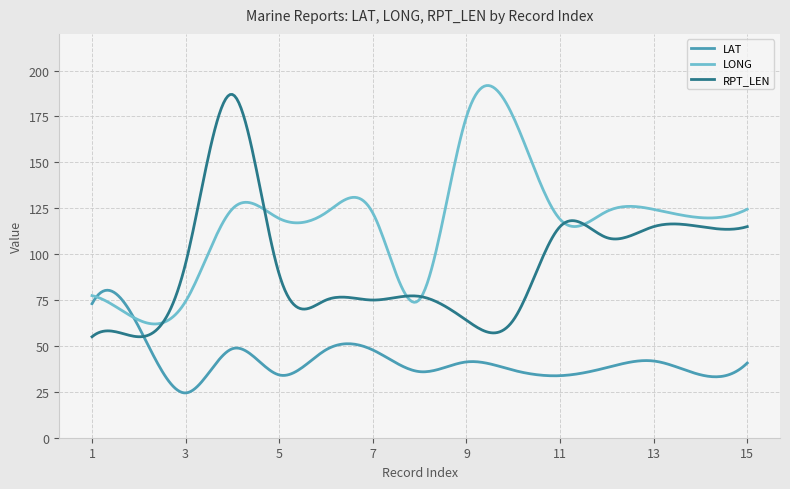

What is the minimum value shown in the chart?

24.4